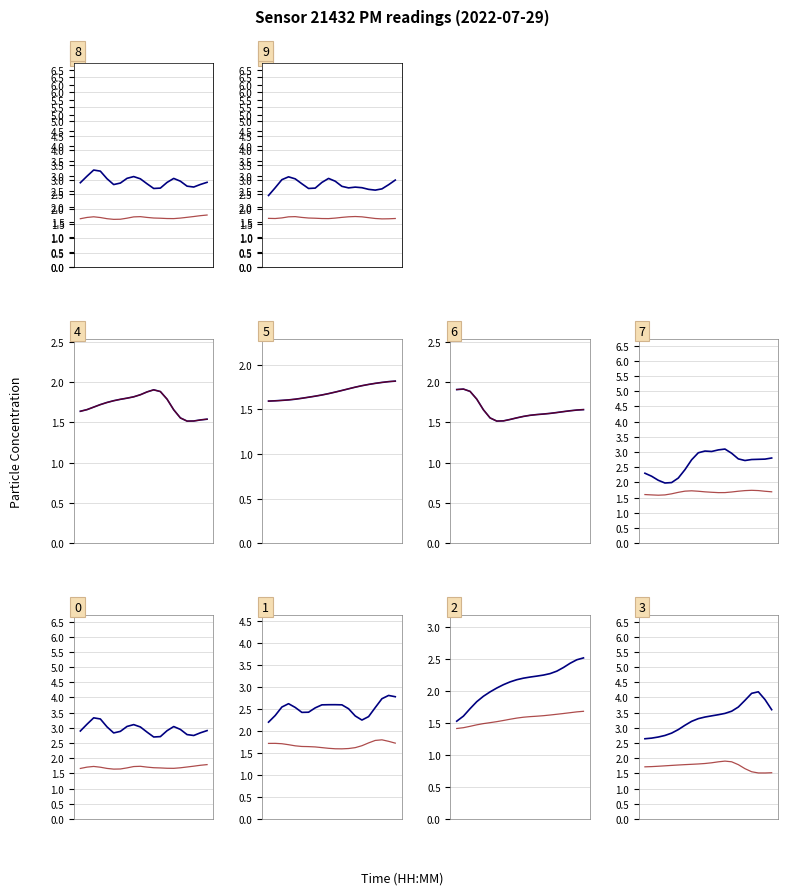

Rank the series by their maximum value, from highest to lowest.

P1, P2